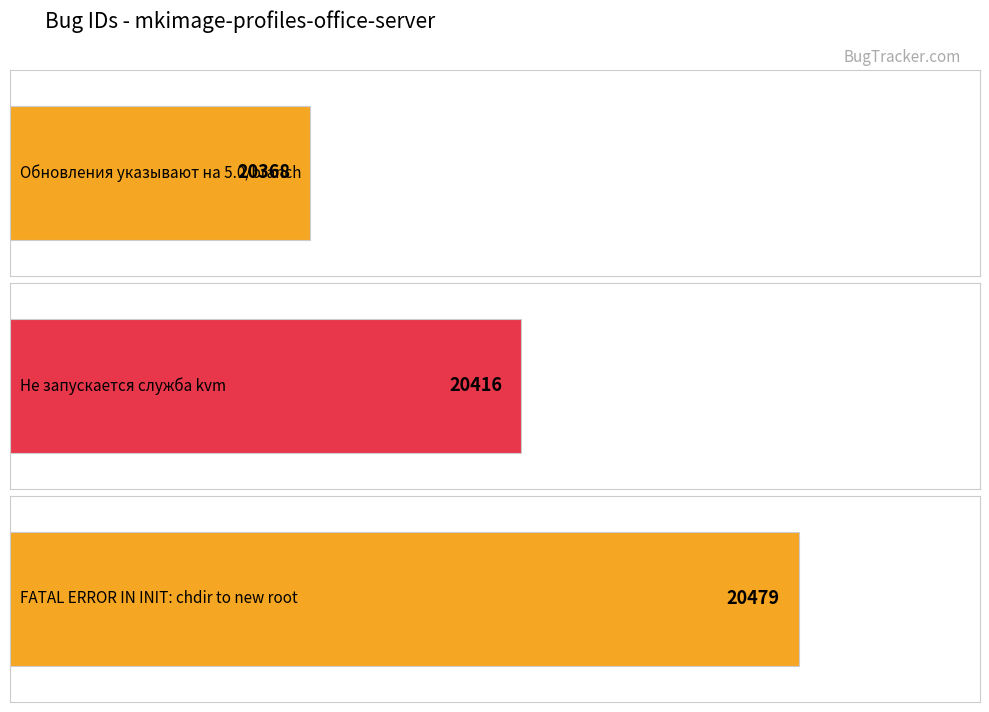

List the labels in order of value, largest first.

FATAL ERROR IN INIT: chdir to new root, Не запускается служба kvm, Обновления указывают на 5.0/branch